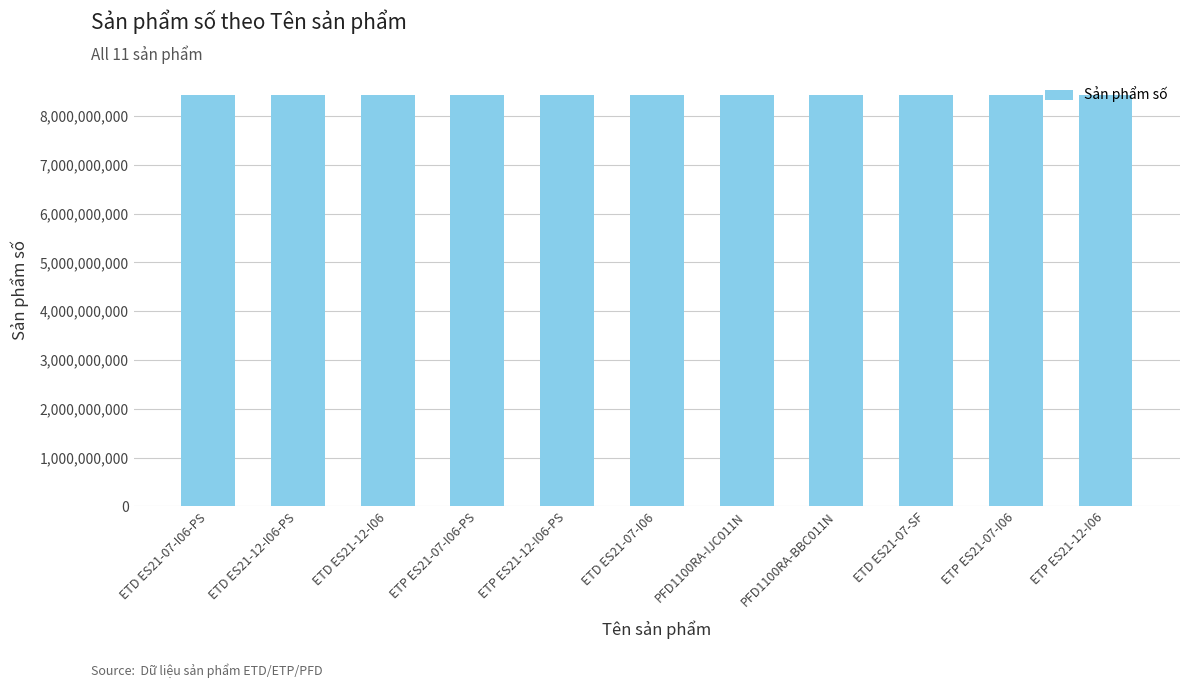

What is the greatest value displayed?

8440111361